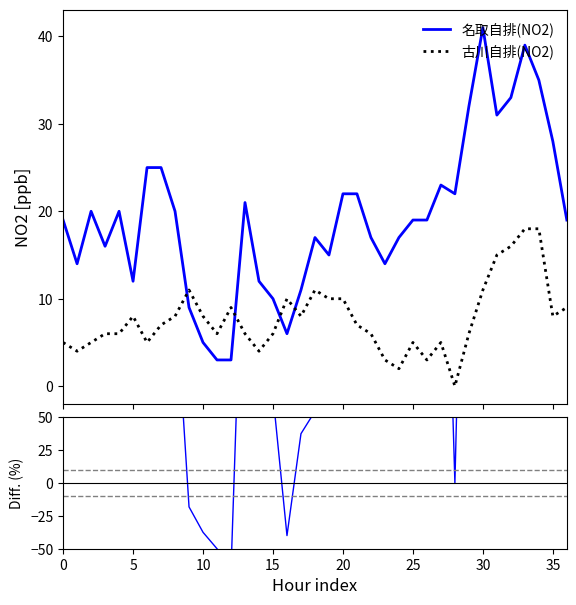

How many intersections are there between Diff and 名取自排(NO2)?

6